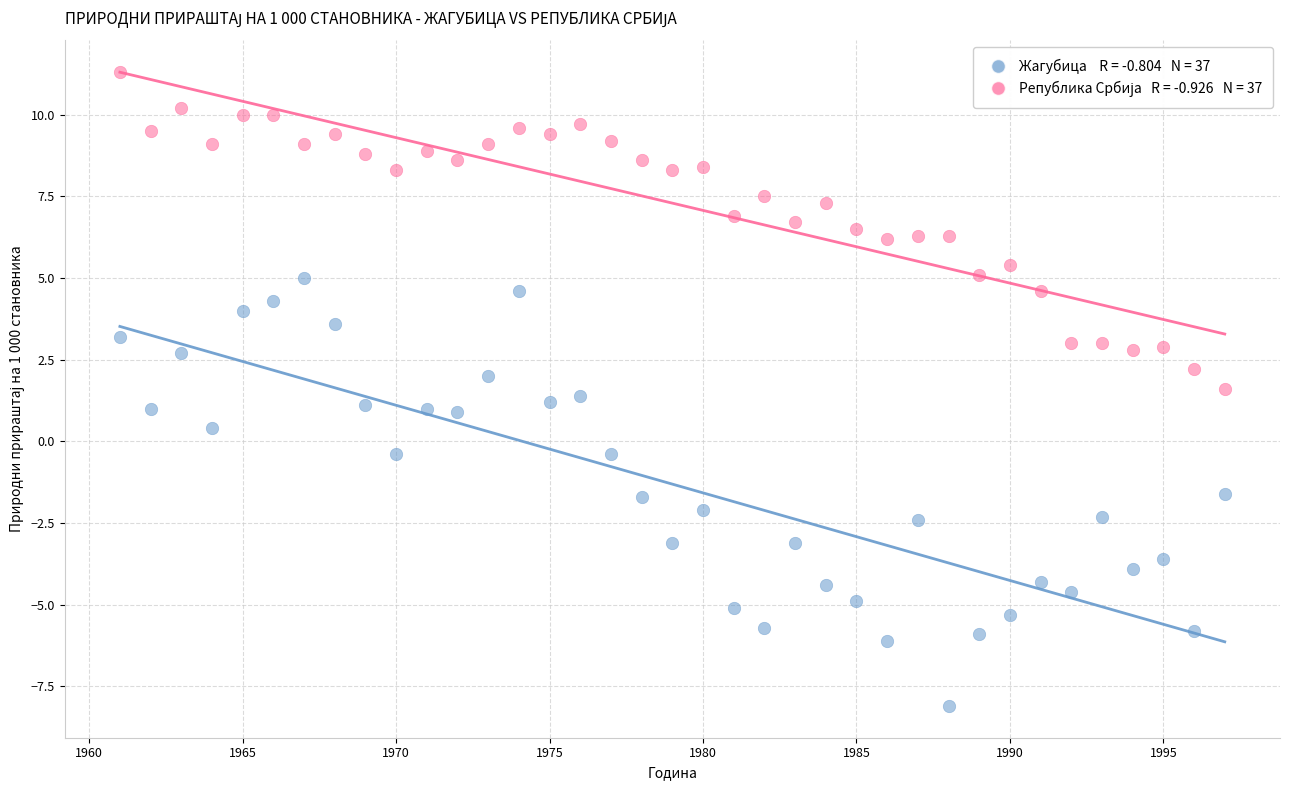

Across all data points, what is the range of Y values (max minus min)?

19.4